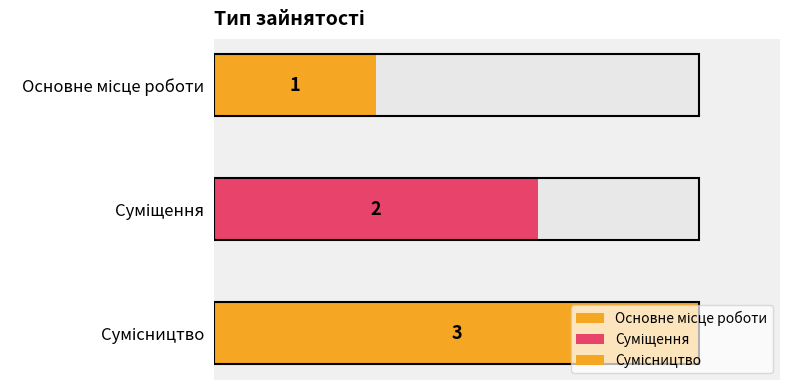

What is the difference between the maximum and second lowest values?

1